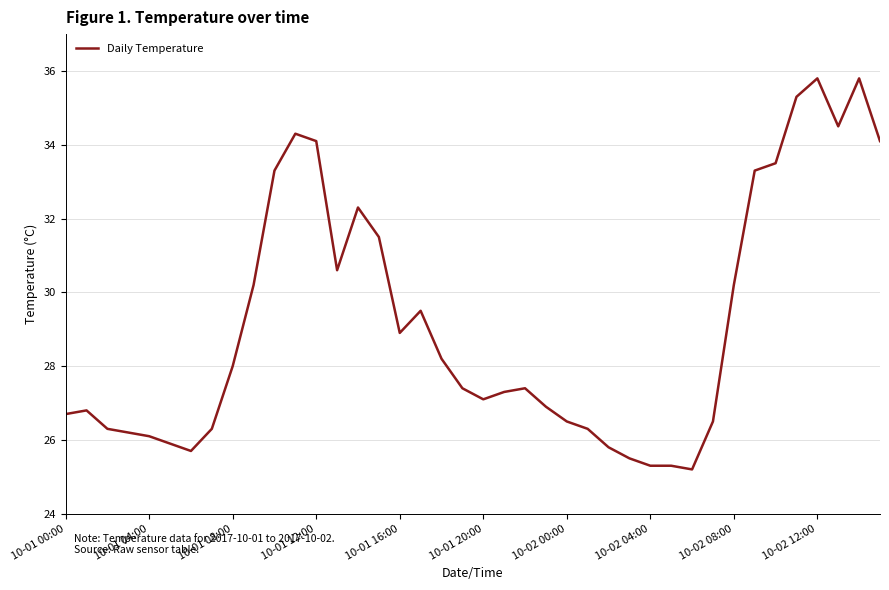

What is the sum of all values?

1165.9